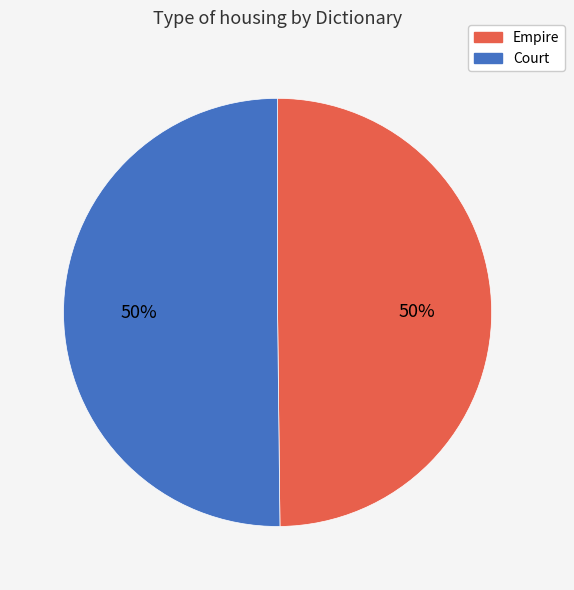

What percentage is the Empire slice, to the nearest percent?

50%